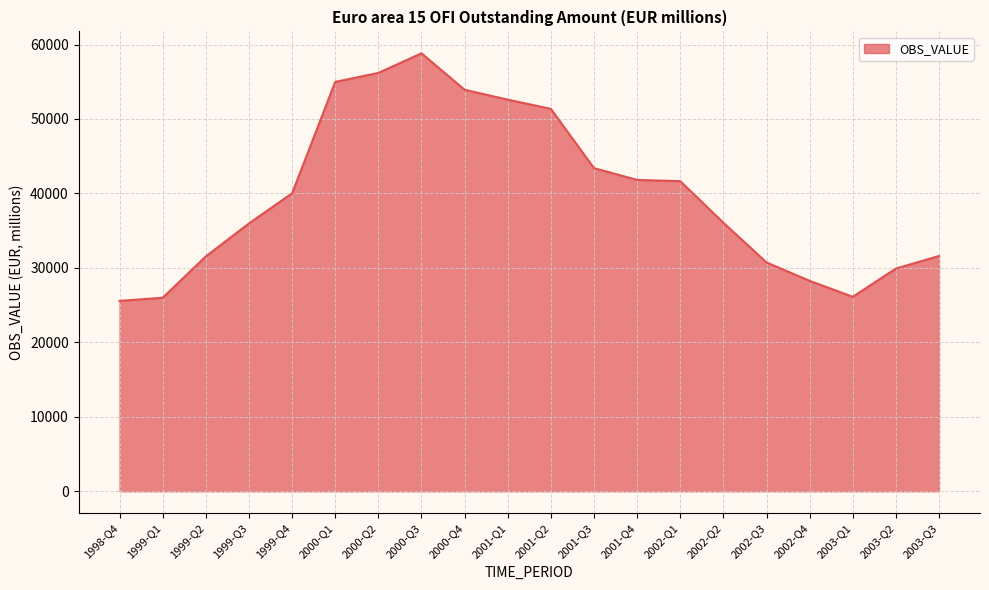

At which category does the chart reach its peak across all series?

2000-Q3